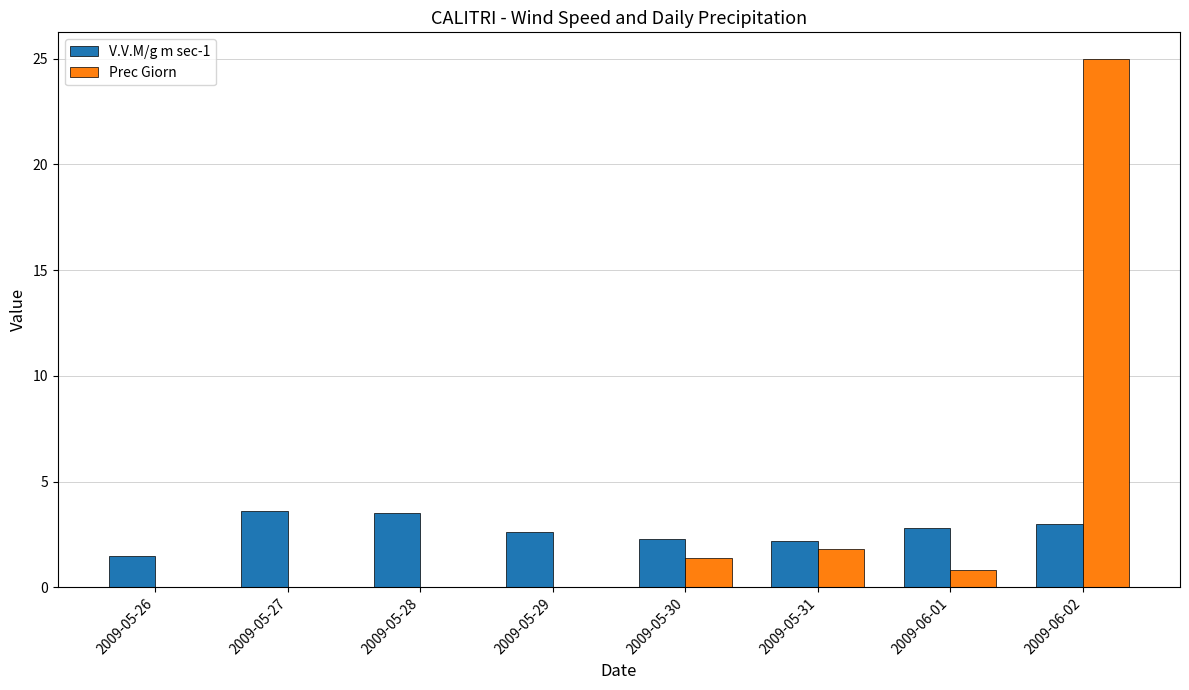

What is the sum of the V.V.M/g m sec-1 values at 2009-05-28 and 2009-05-30?

5.8